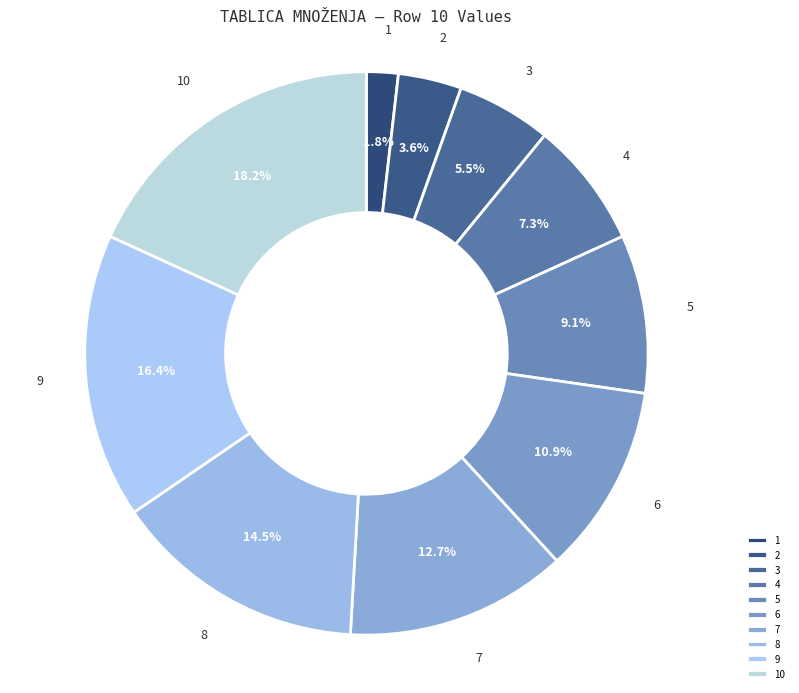

True or false: 2 accounts for 4% of the total.

True